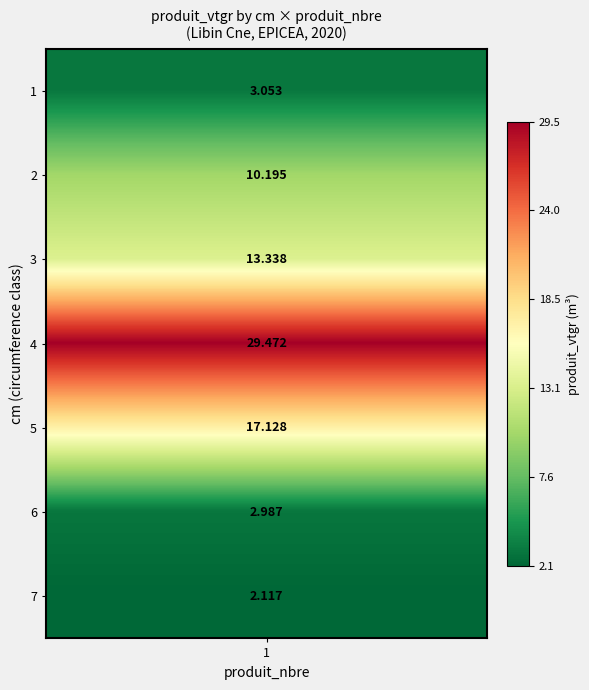

Rank the categories by value from highest to lowest.

4, 5, 3, 2, 1, 6, 7